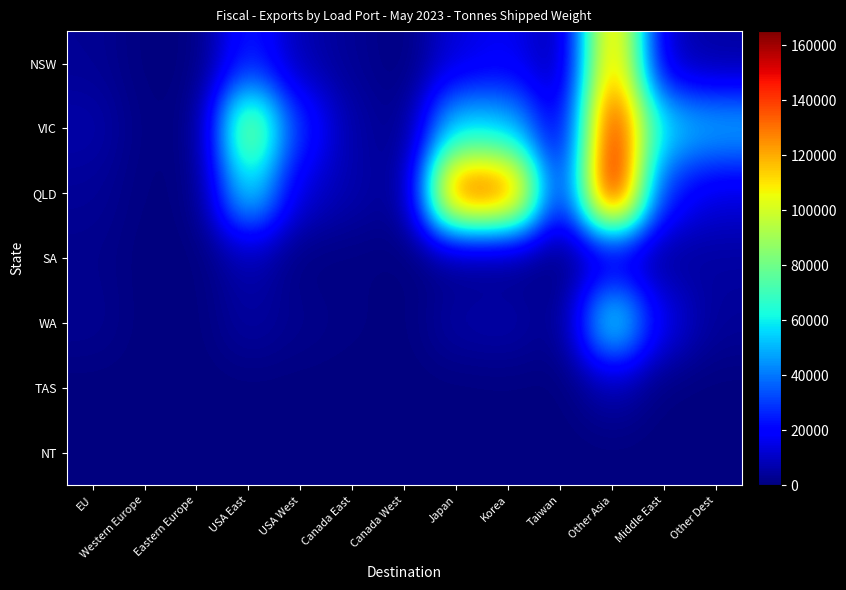

At which category is the sum across all series the highest?

Other Asia